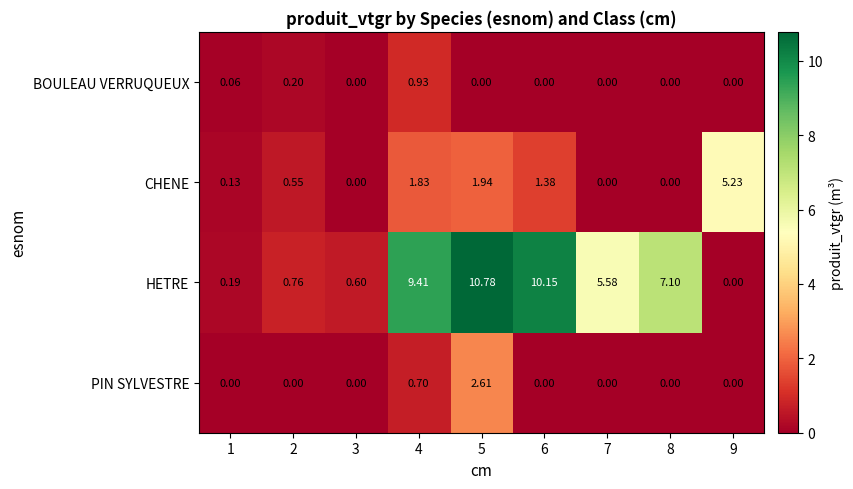

At which category is the sum across all series the highest?

5